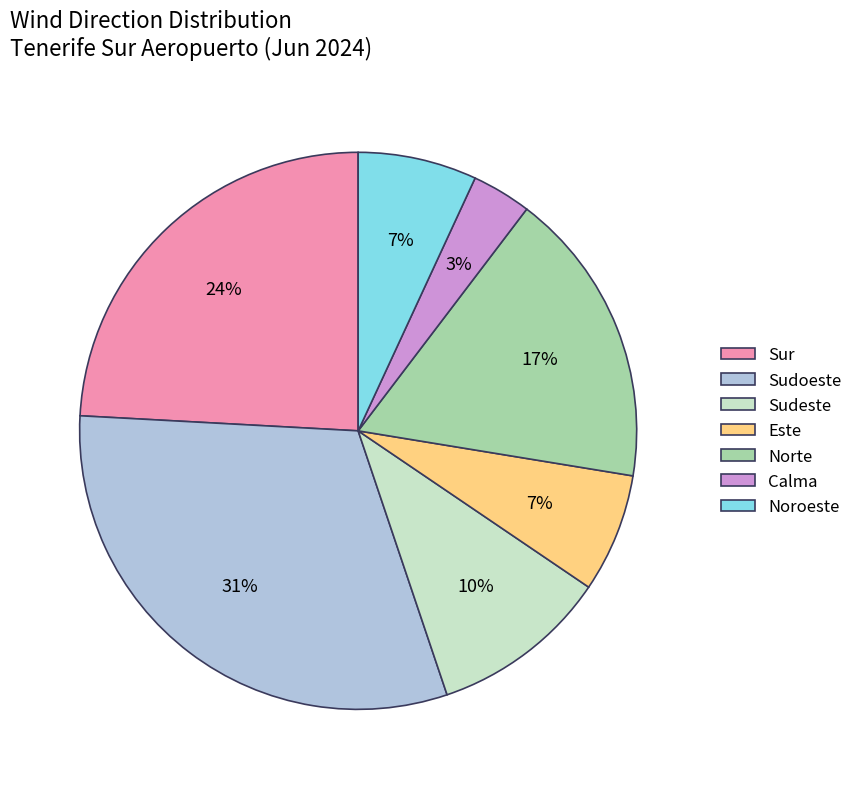

How many segments does this pie chart have?

7